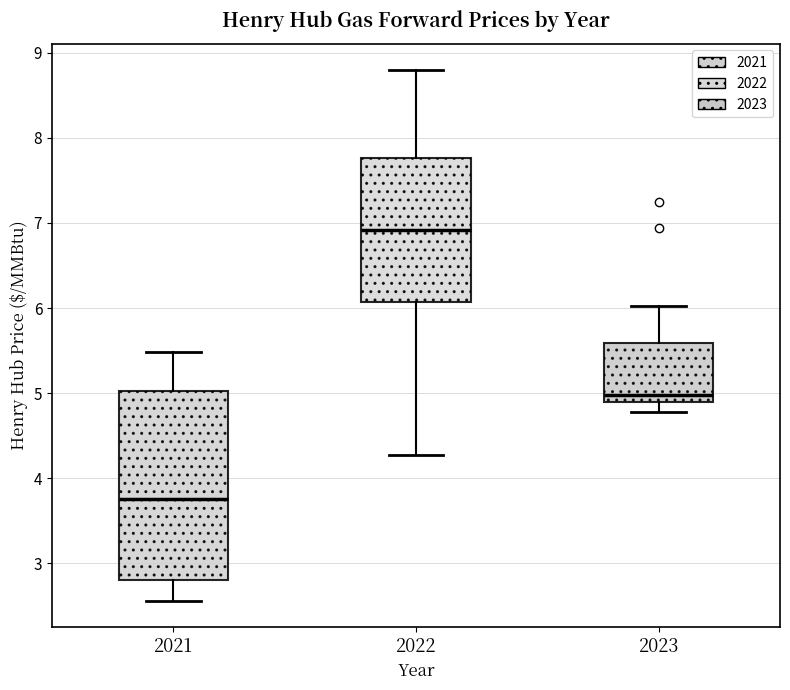

Where does the upper whisker of the box at x = 2022 end on the y-axis? The values are not printed on the chart, so give them approximately, as read against the axis.

8.8